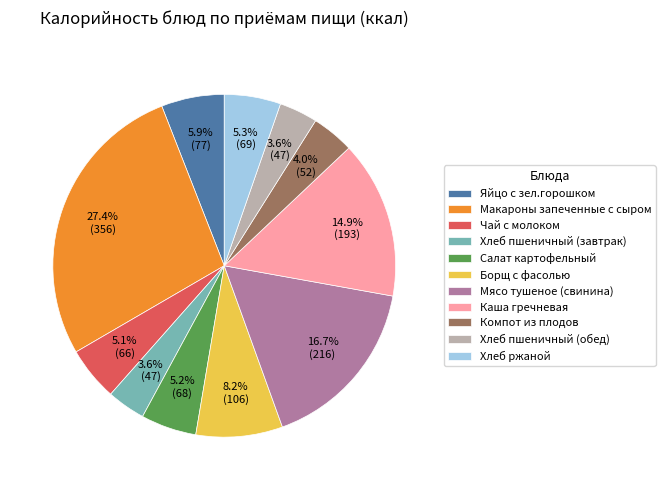

Which slice is the largest?

Макароны запеченные с сыром